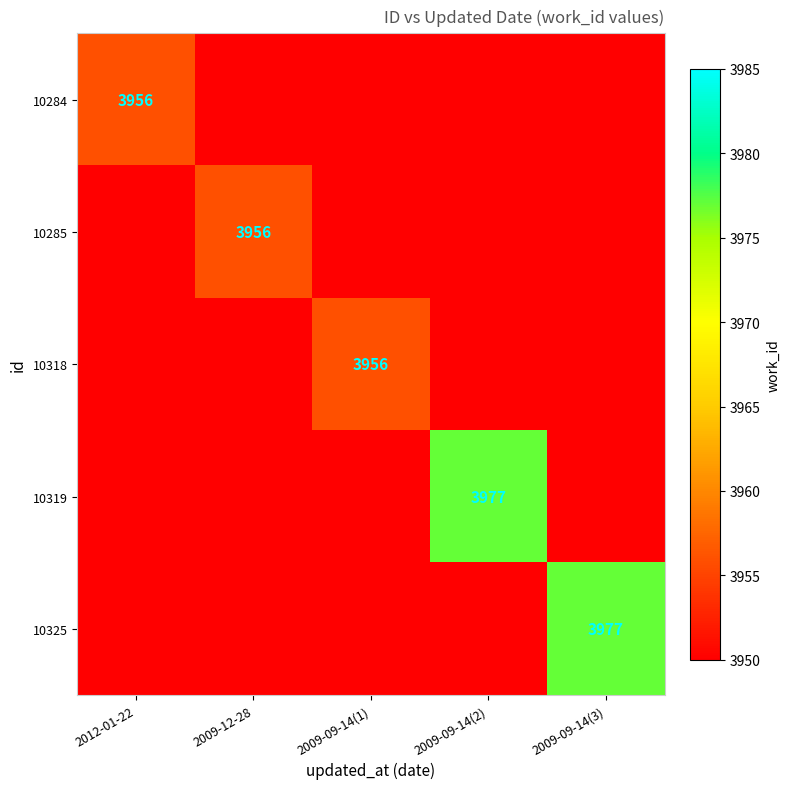

Count the number of data series in this chart.

5